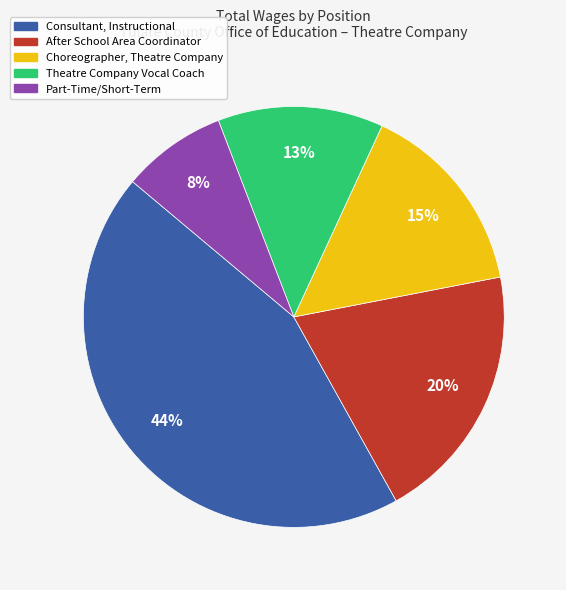

Is it true that After School Area Coordinator is 20% of the pie?

True